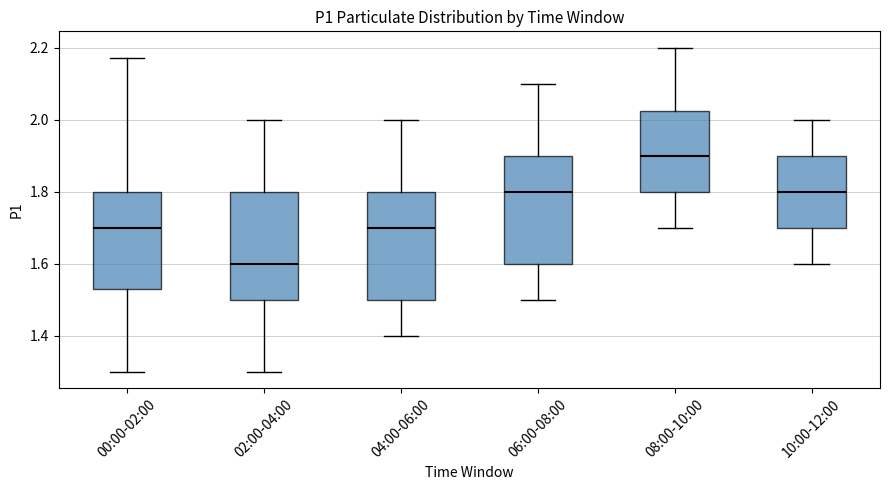

Reading left to right, transcribe this box plot: for each box, give where its median line is, the range the box spans, and where its two whiskers end, as read against the y-axis. The values are not printed on the chart, so give them approximately, as read against the axis.

00:00-02:00: median 1.70, box 1.54 to 1.80, whiskers 1.30 to 2.18
02:00-04:00: median 1.60, box 1.50 to 1.80, whiskers 1.30 to 2.00
04:00-06:00: median 1.70, box 1.50 to 1.80, whiskers 1.40 to 2.00
06:00-08:00: median 1.80, box 1.60 to 1.90, whiskers 1.50 to 2.10
08:00-10:00: median 1.90, box 1.80 to 2.02, whiskers 1.70 to 2.20
10:00-12:00: median 1.80, box 1.70 to 1.90, whiskers 1.60 to 2.00